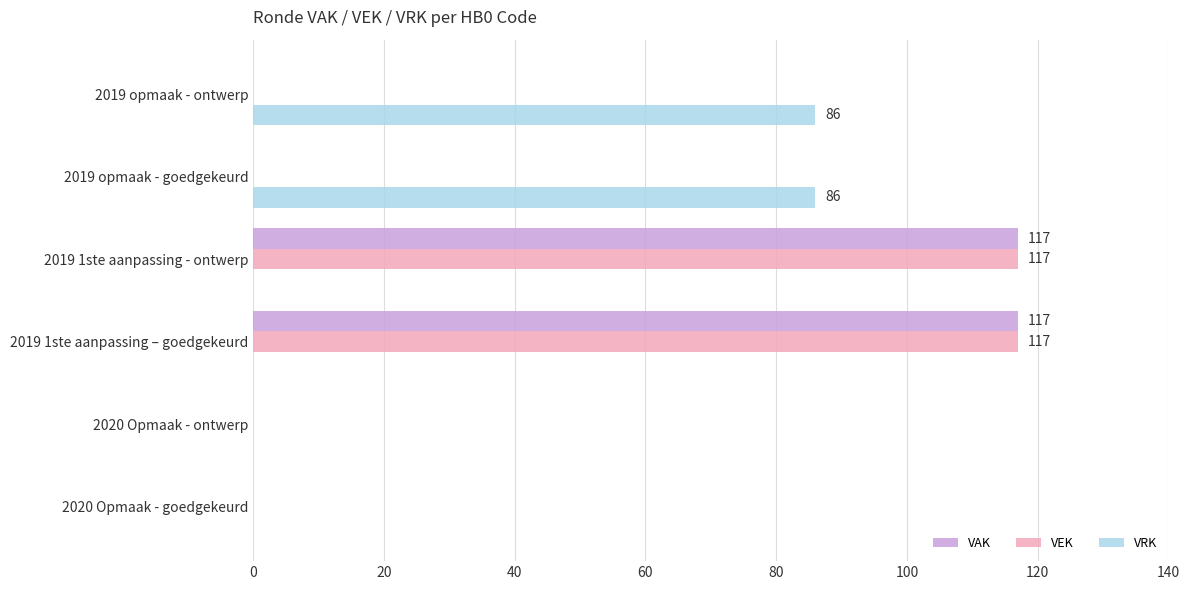

What is the average value of the VAK series?

39